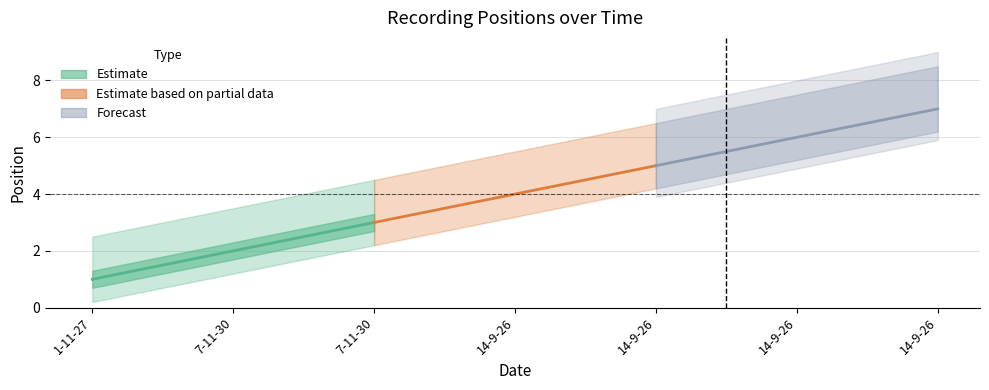

True or false: the data shows 4 at 14-9-26.

True